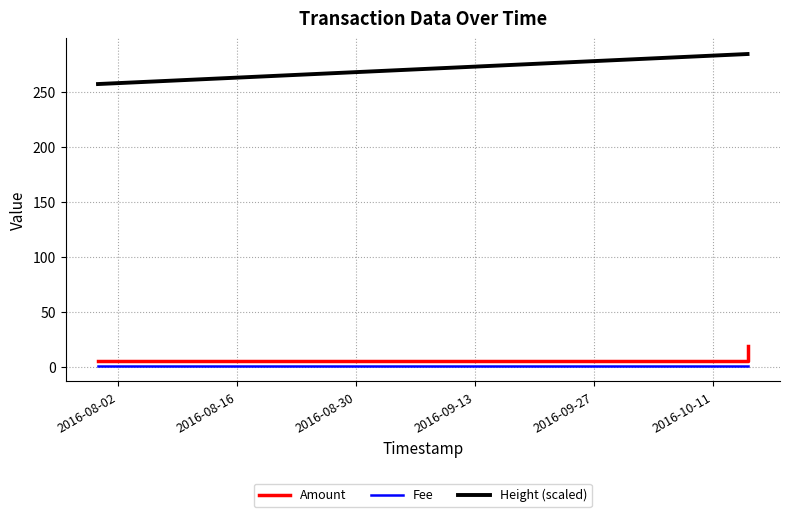

How many series are shown in this chart?

3